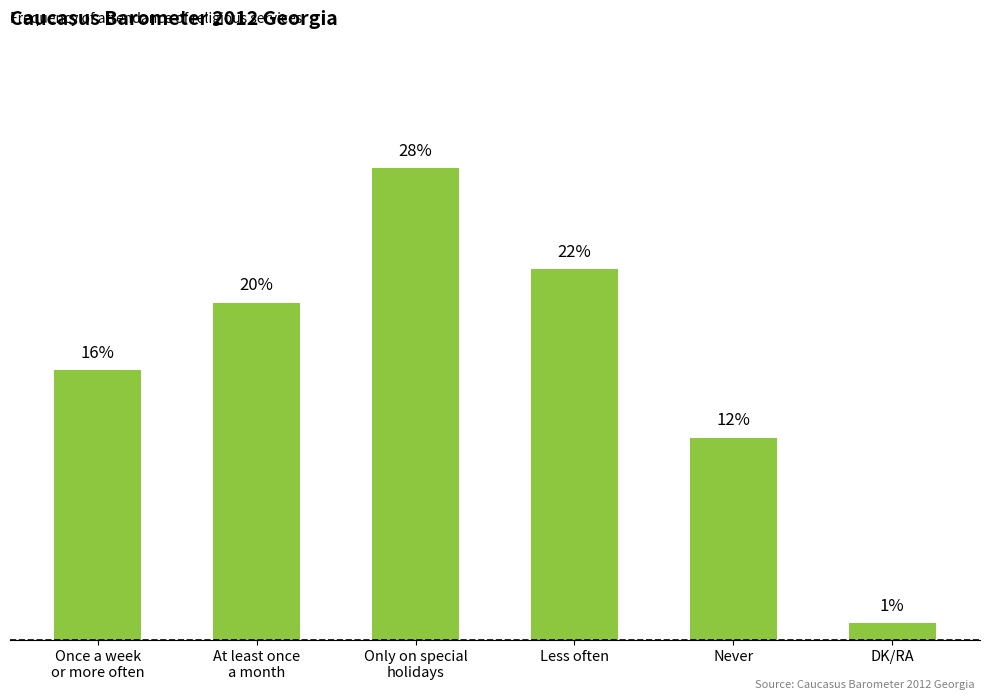

Does the chart contain any negative values?

No